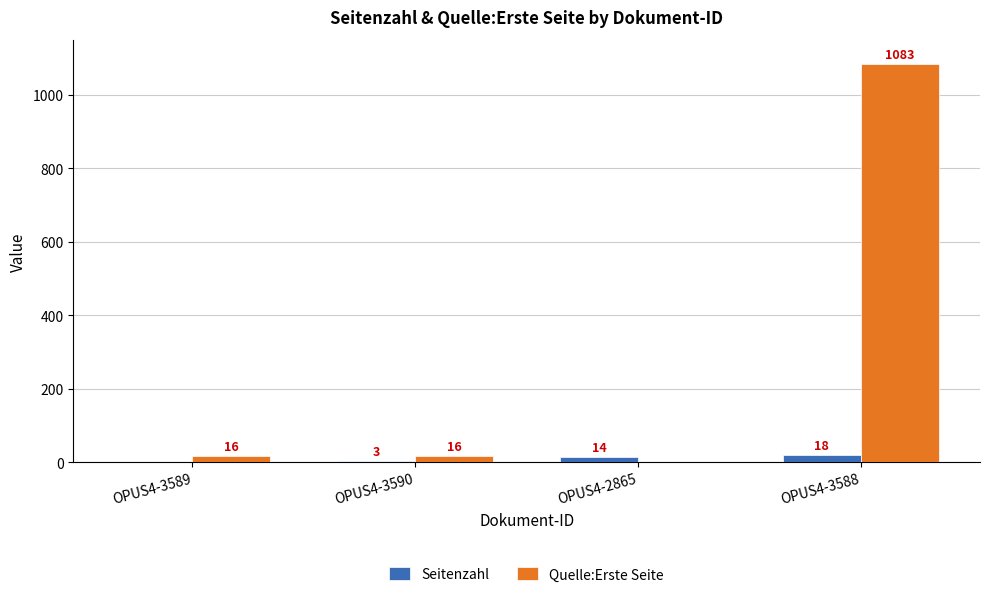

How many values in Seitenzahl are above zero?

3